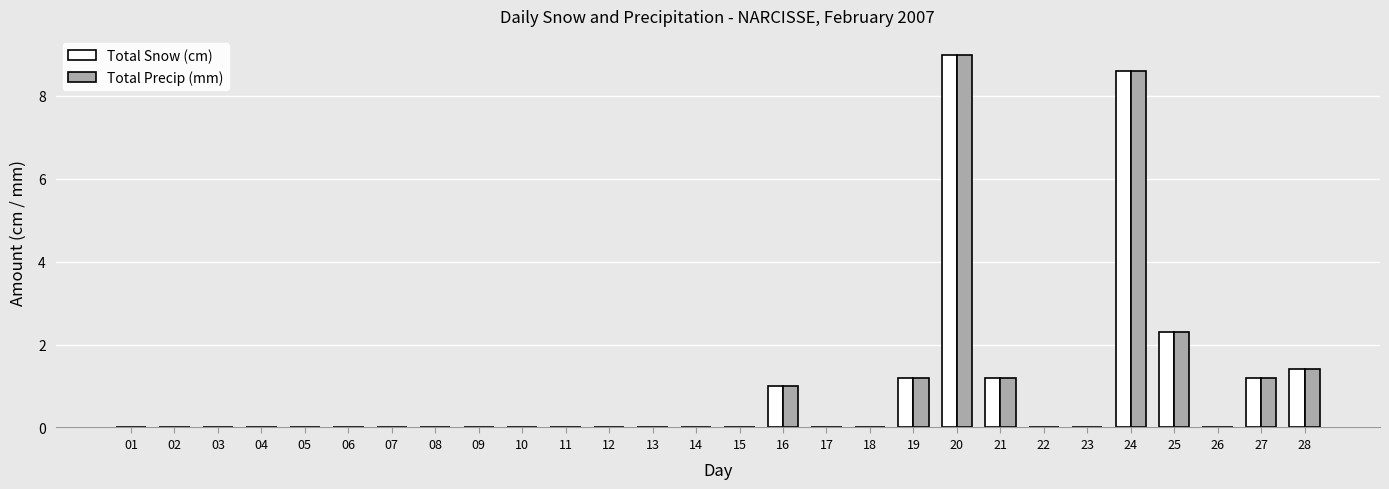

At which category is the sum across all series the highest?

20